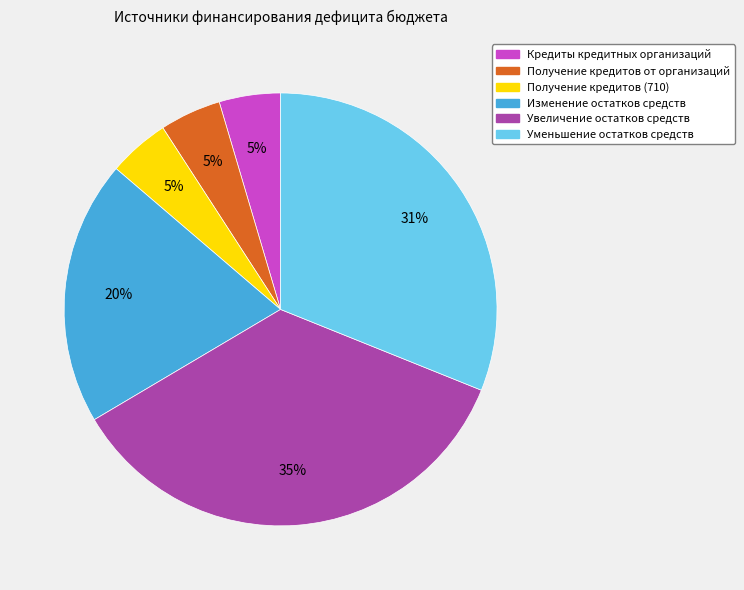

What percentage is the Изменение остатков средств slice, to the nearest percent?

20%